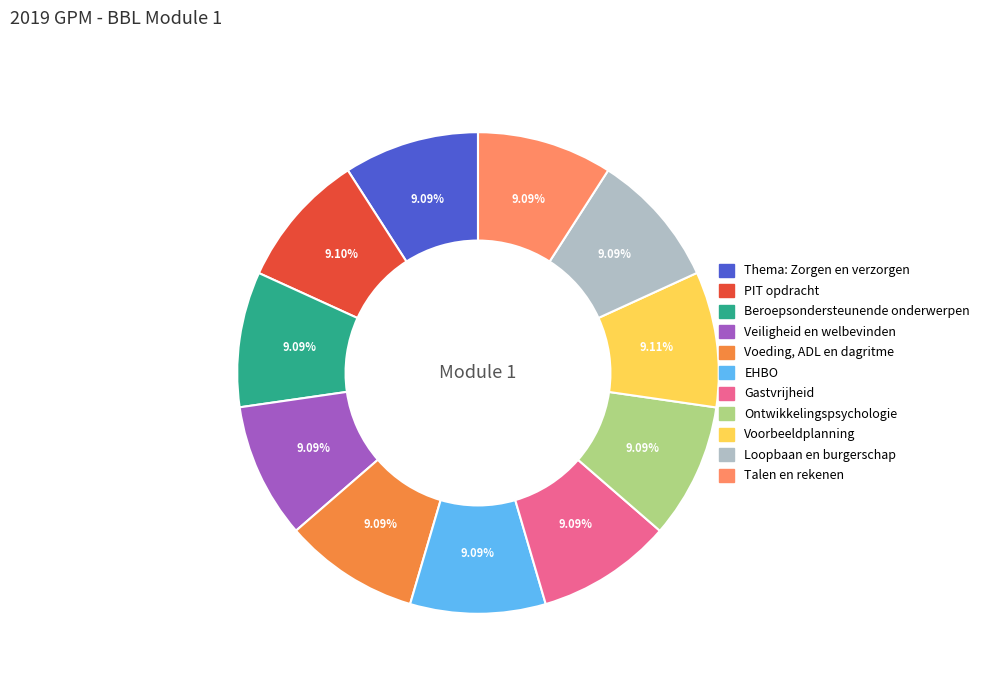

The Beroepsondersteunende onderwerpen slice represents 1% of the pie. True or false?

False